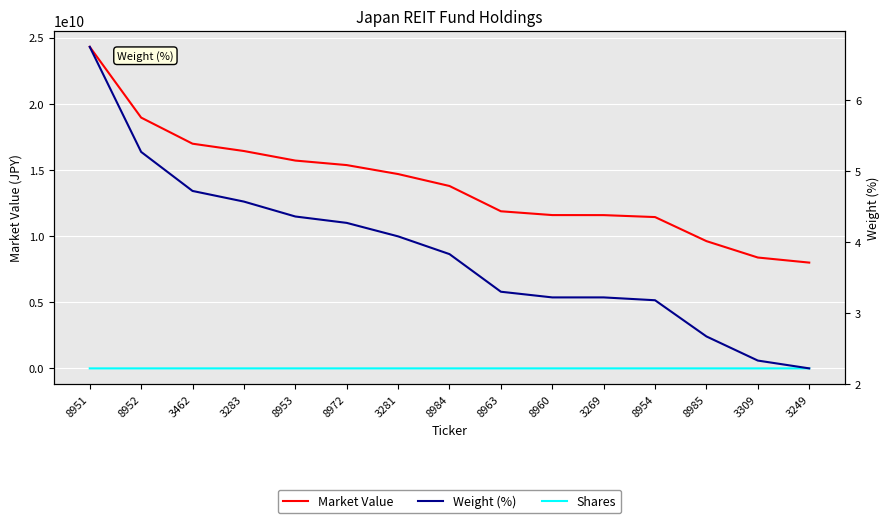

True or false: Market Value has a value of 6715674983.7 at 8952.

False